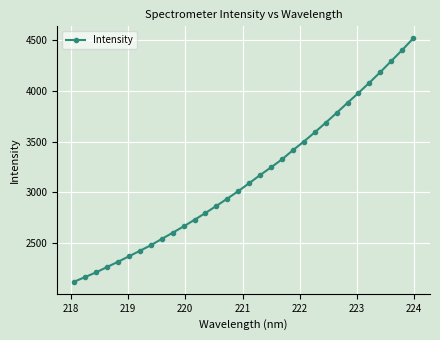

What is the sum of all values?

100658.7